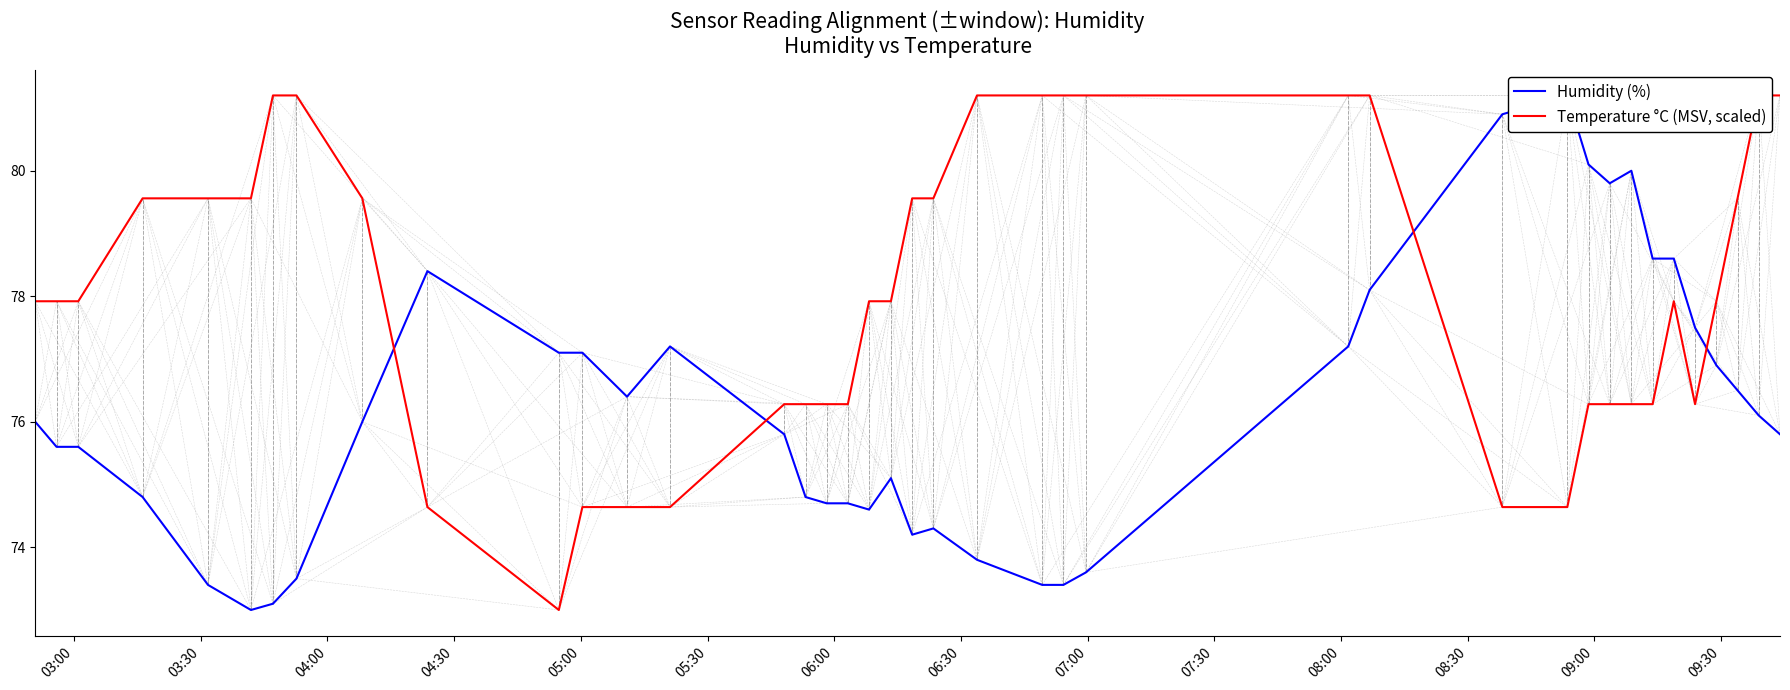

What is the maximum value shown in the chart?

81.2